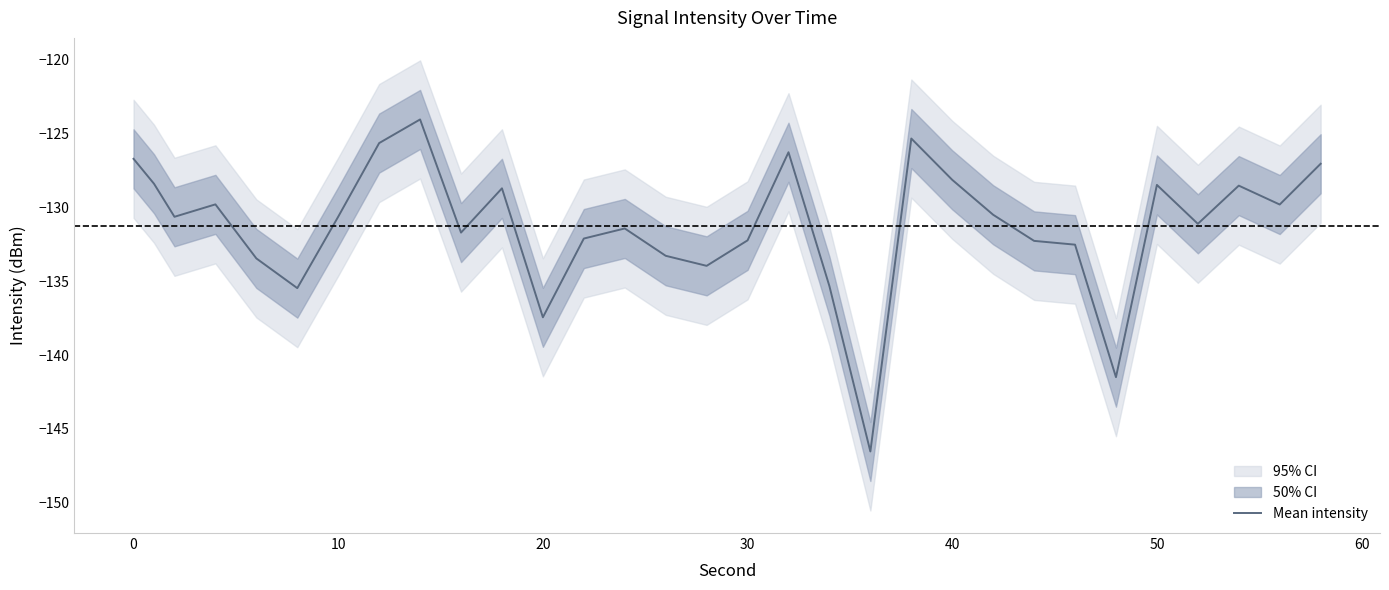

Is it true that Mean intensity equals -126.7 at 0?

True